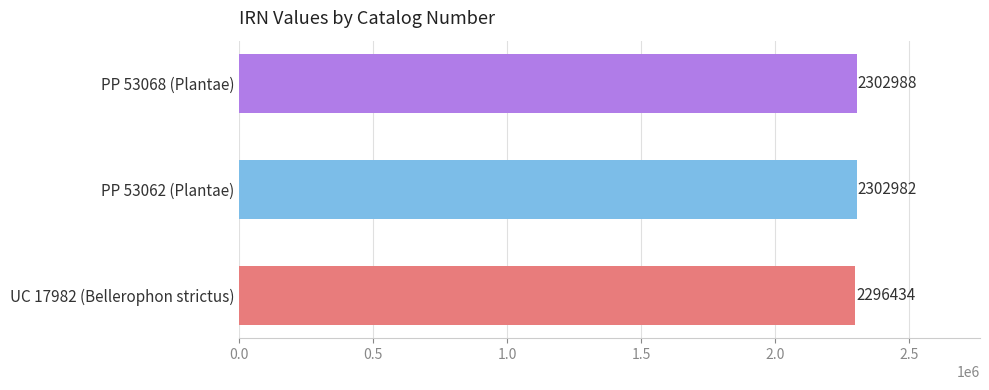

Count the number of categories in the chart.

3